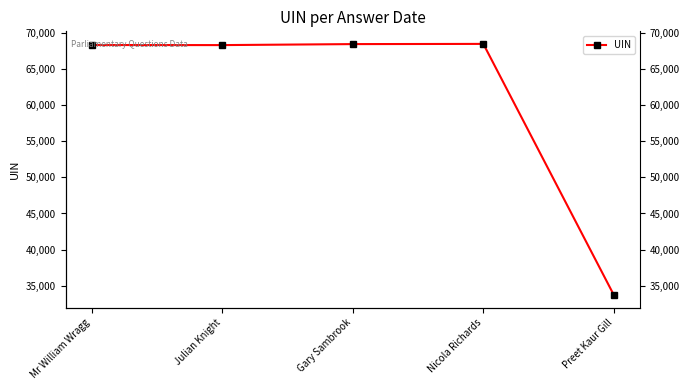

What is the change in value from Nicola Richards to Preet Kaur Gill?

-34793